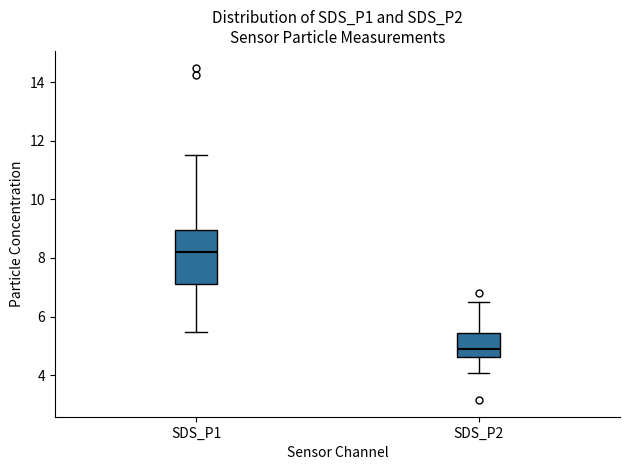

Reading left to right, read every box against the y-axis: the position of its median line, the range the box covers, and the ends of its whiskers. The values are not printed on the chart, so give them approximately, as read against the axis.

SDS_P1: median 8.2, box 7.2 to 9.0, whiskers 5.4 to 11.6
SDS_P2: median 4.8, box 4.6 to 5.4, whiskers 4.0 to 6.6